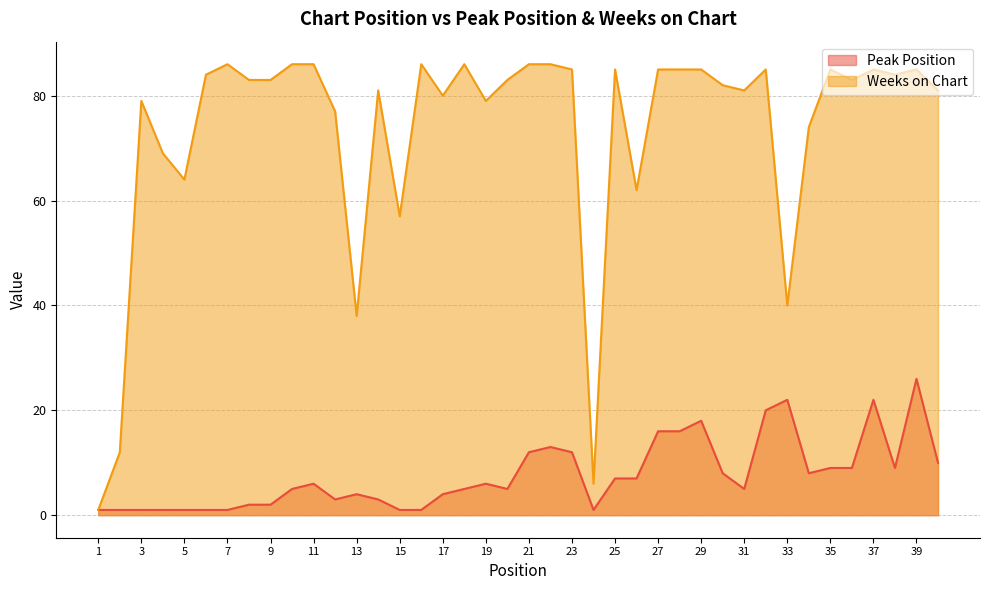

How many series are shown in this chart?

2